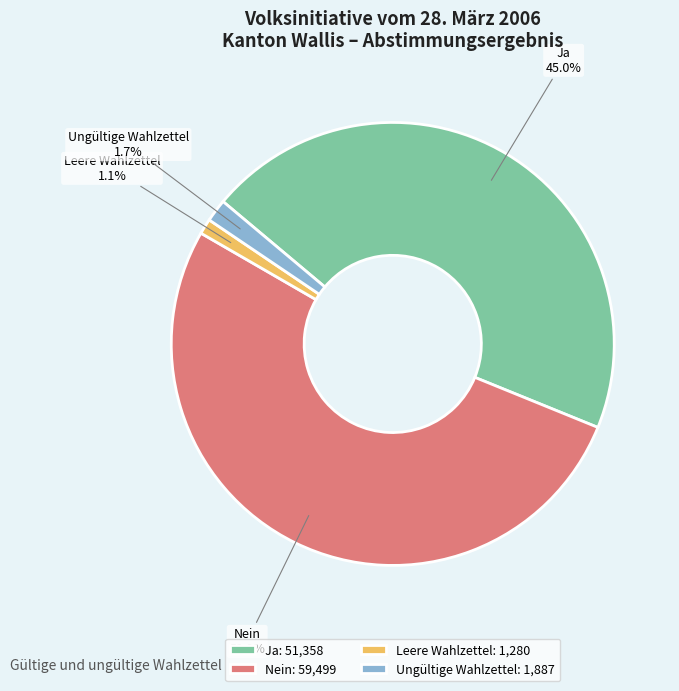

What is the total percentage of Ungültige Wahlzettel and Leere Wahlzettel?

2.8%